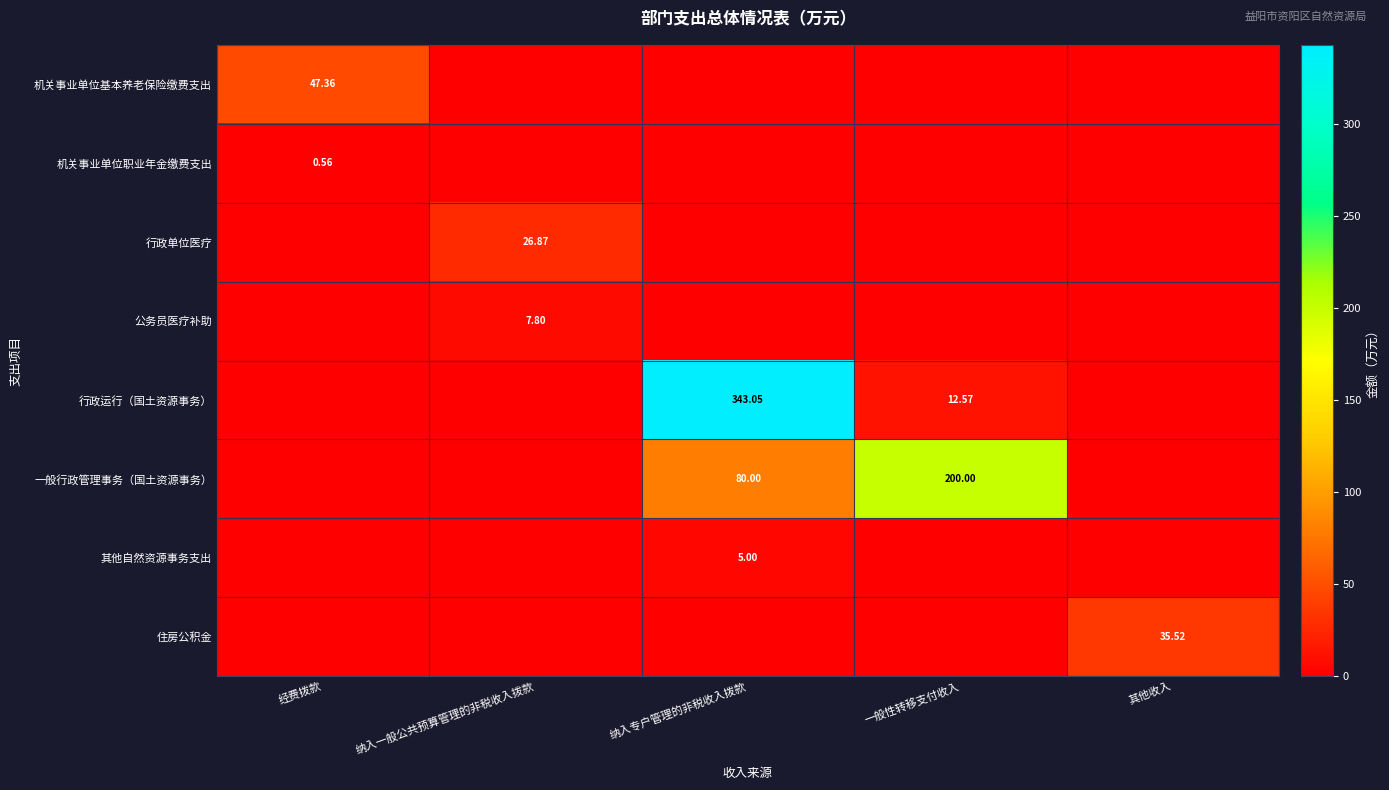

Which has a higher value, 纳入一般公共预算管理的非税收入拨款 or 经费拨款?

经费拨款